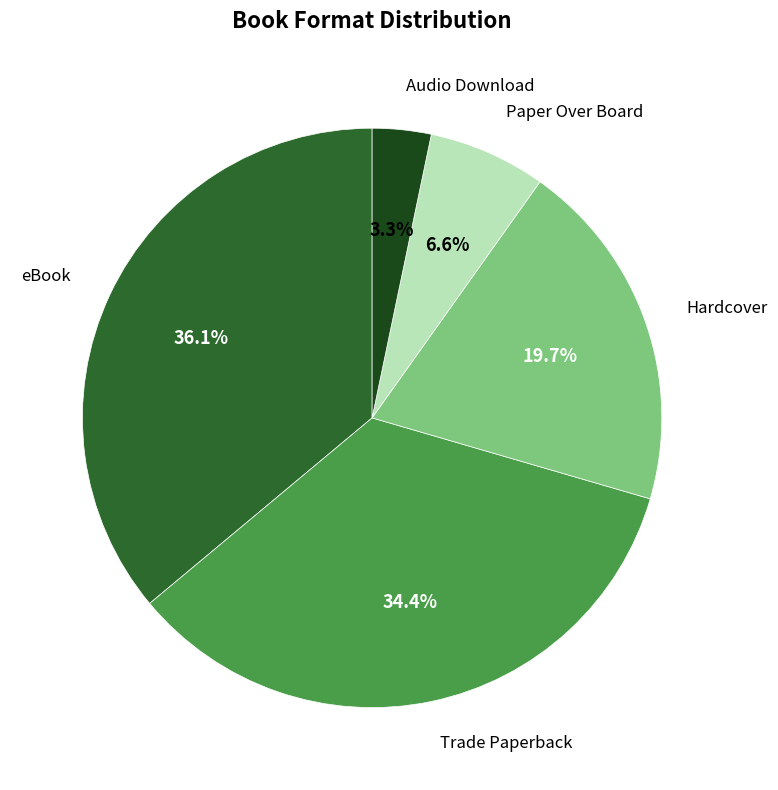

Between Audio Download and eBook, which is larger?

eBook